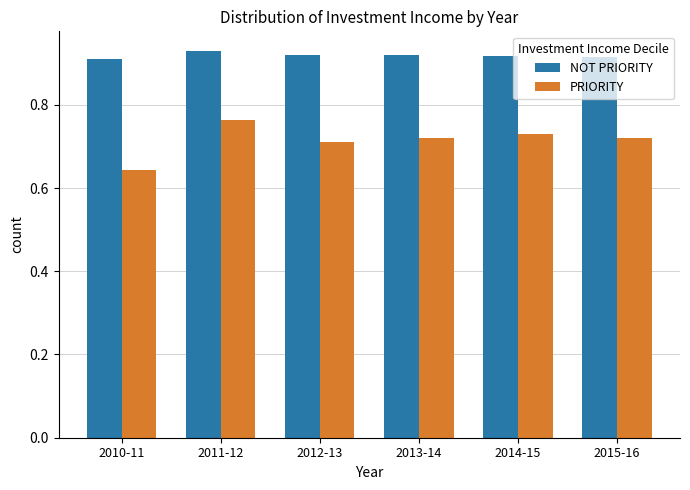

Is it true that PRIORITY equals 1.1 at 2015-16?

False